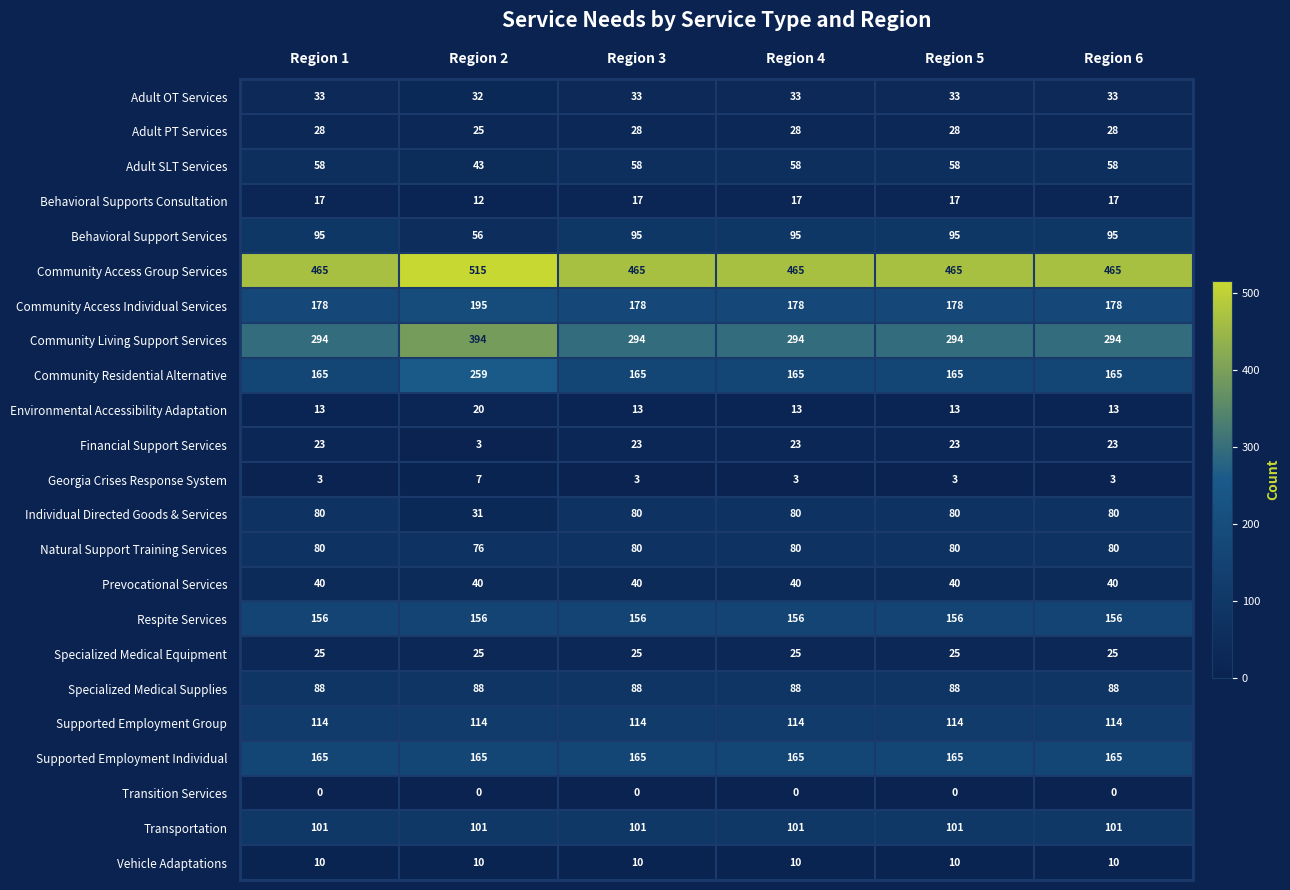

What is the sum of all Community Residential Alternative values?

1084